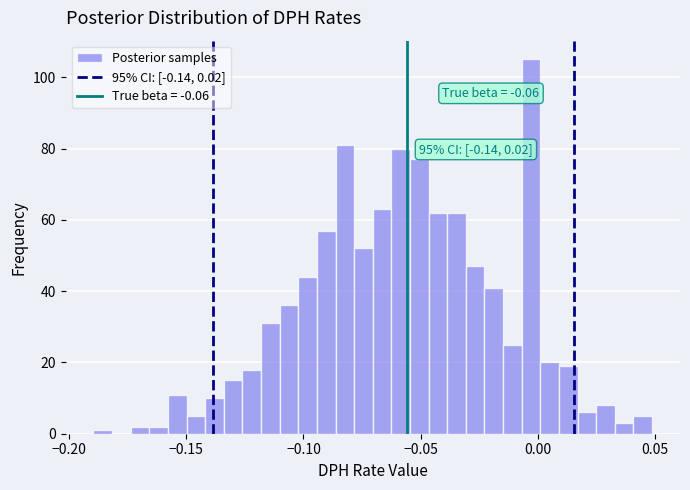

Around what value on the x-axis is the tallest bar? Give the approximate position of its centre, as read against the axis.

-0.005